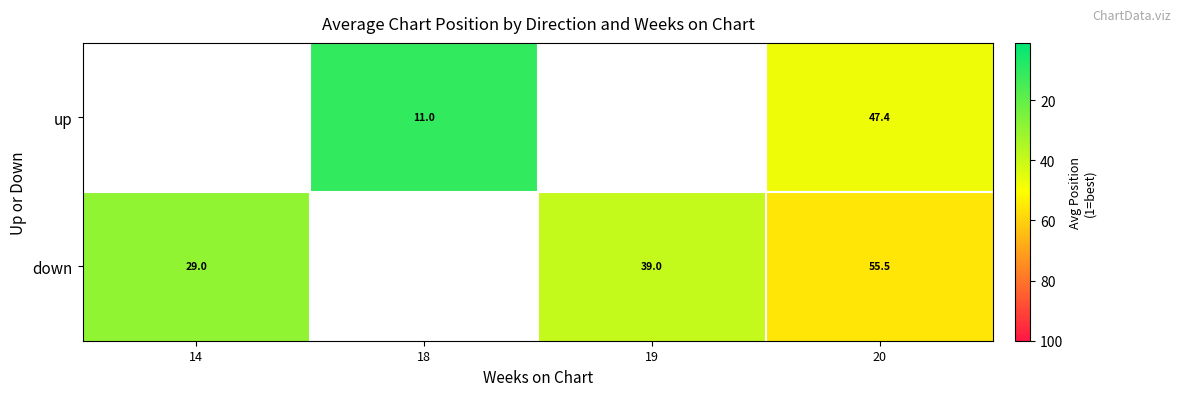

What is the difference between the highest and lowest values at 20?

8.1